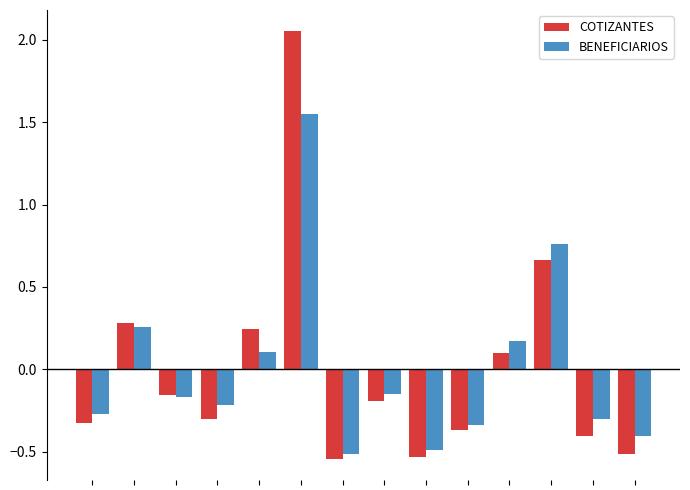

Which series has the widest spread of values?

COTIZANTES